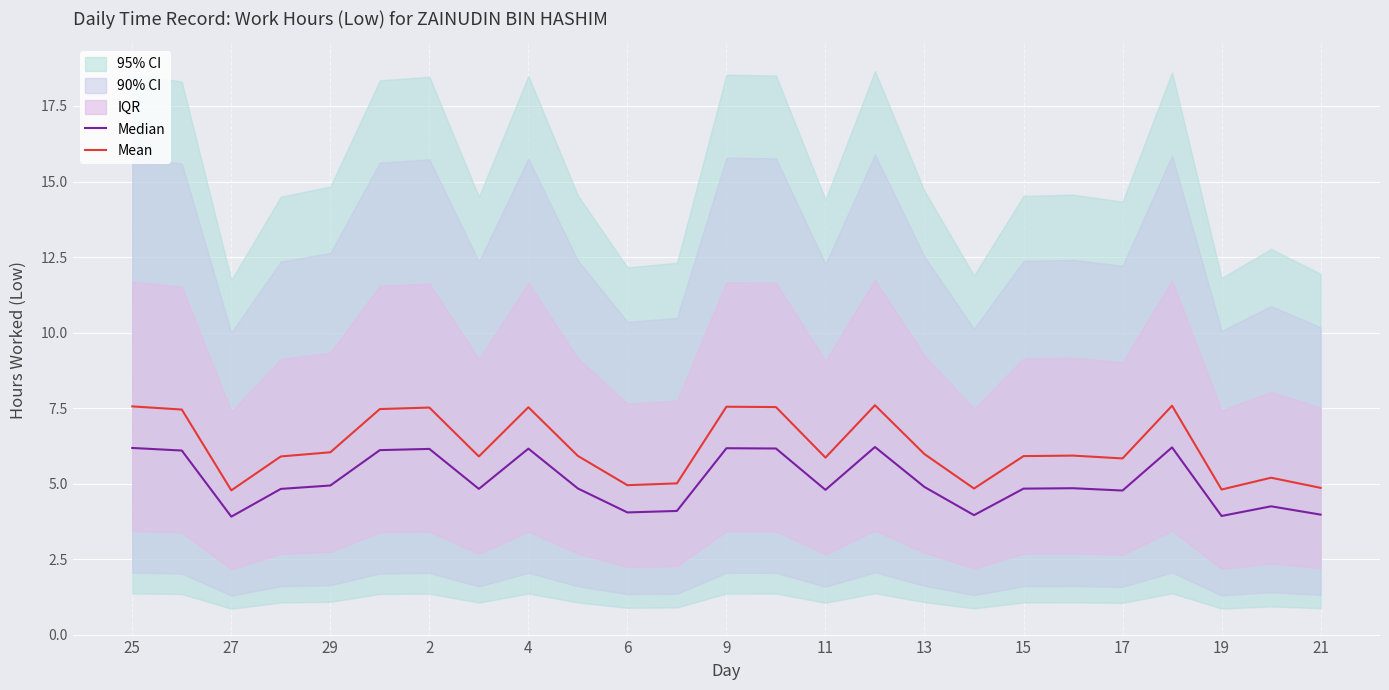

How many lines are shown in the chart?

2